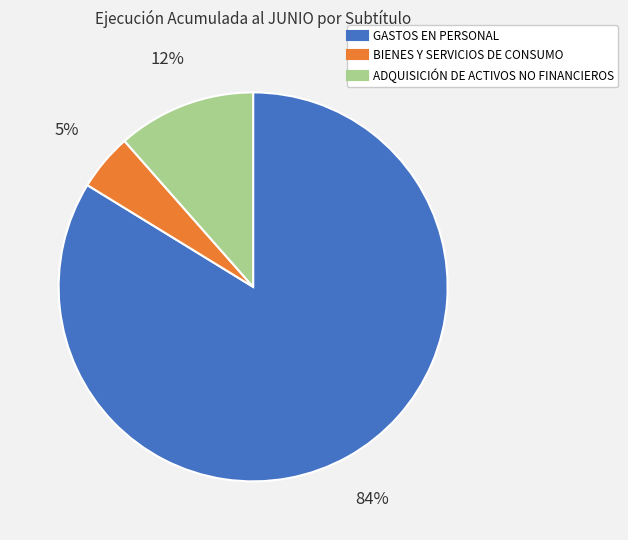

Is BIENES Y SERVICIOS DE CONSUMO the majority of the pie?

No